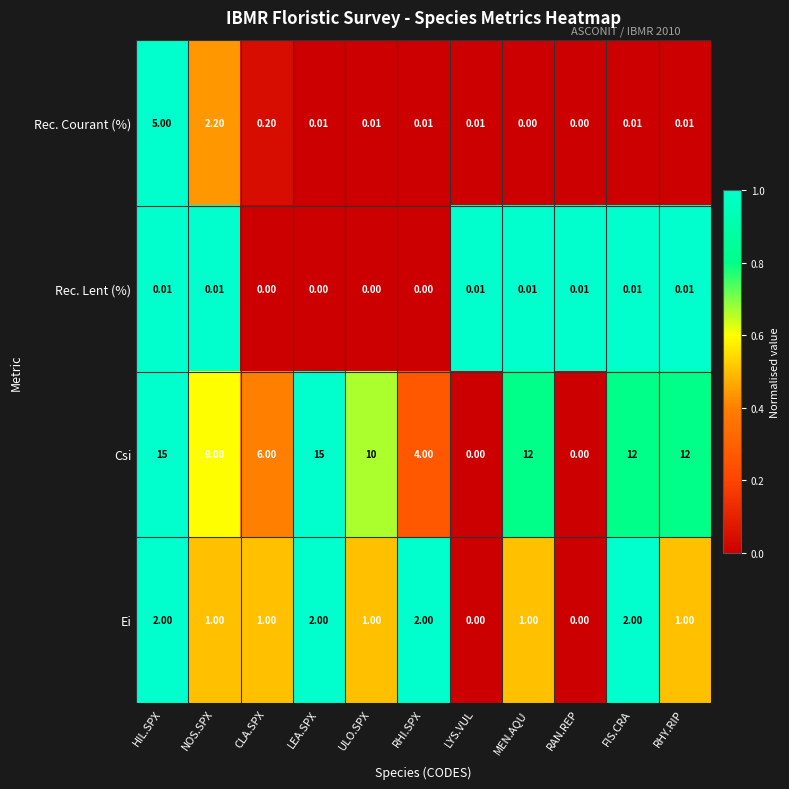

Rank the series by their maximum value, from lowest to highest.

Rec. Lent (%), Ei, Rec. Courant (%), Csi